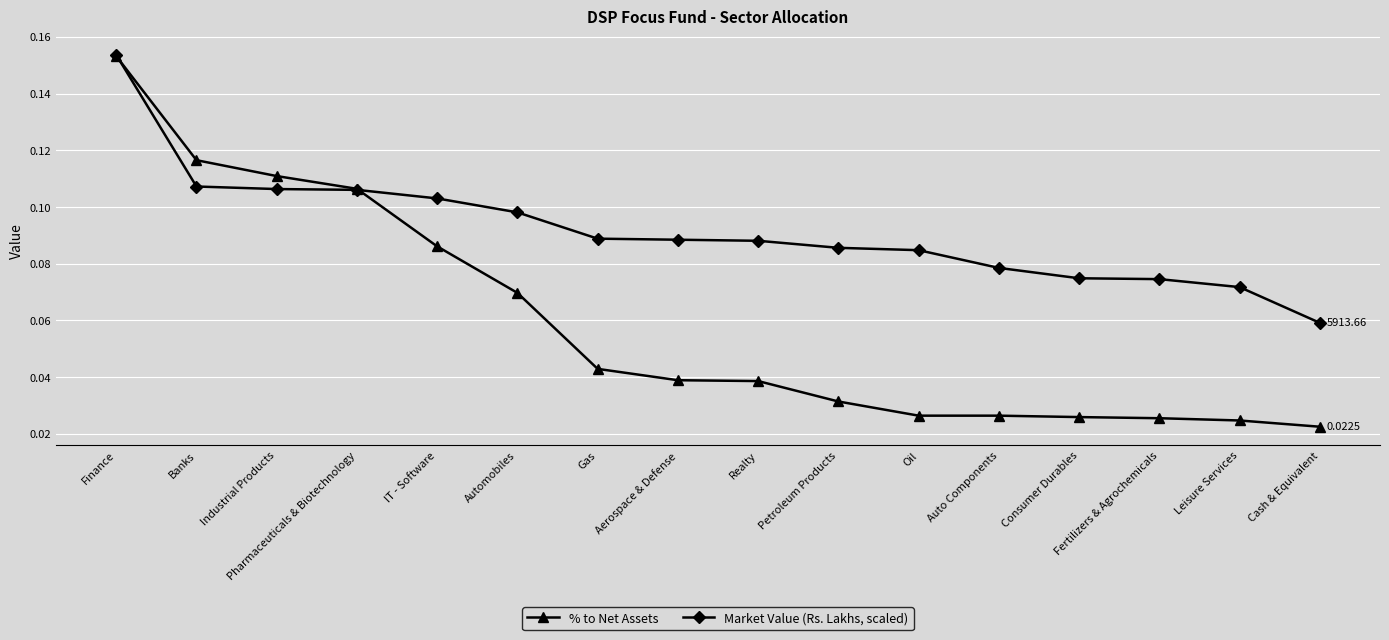

Does the chart display data point markers on the line(s)?

Yes